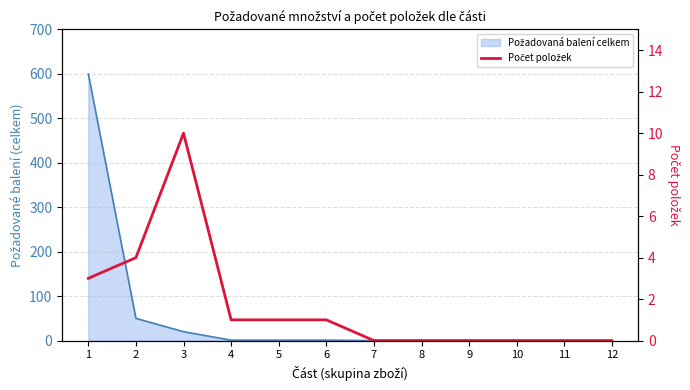

Count the Počet položek values in the range 0 to 3.

10